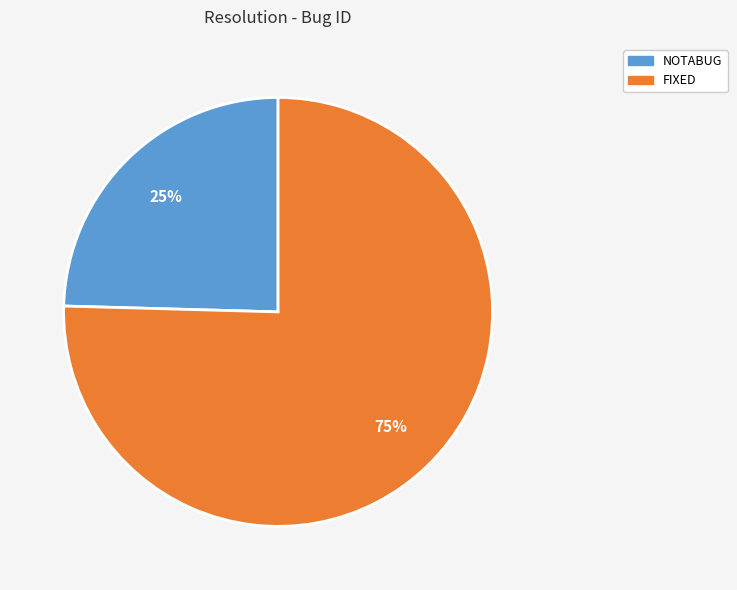

Is the sum of FIXED and NOTABUG greater than half?

Yes